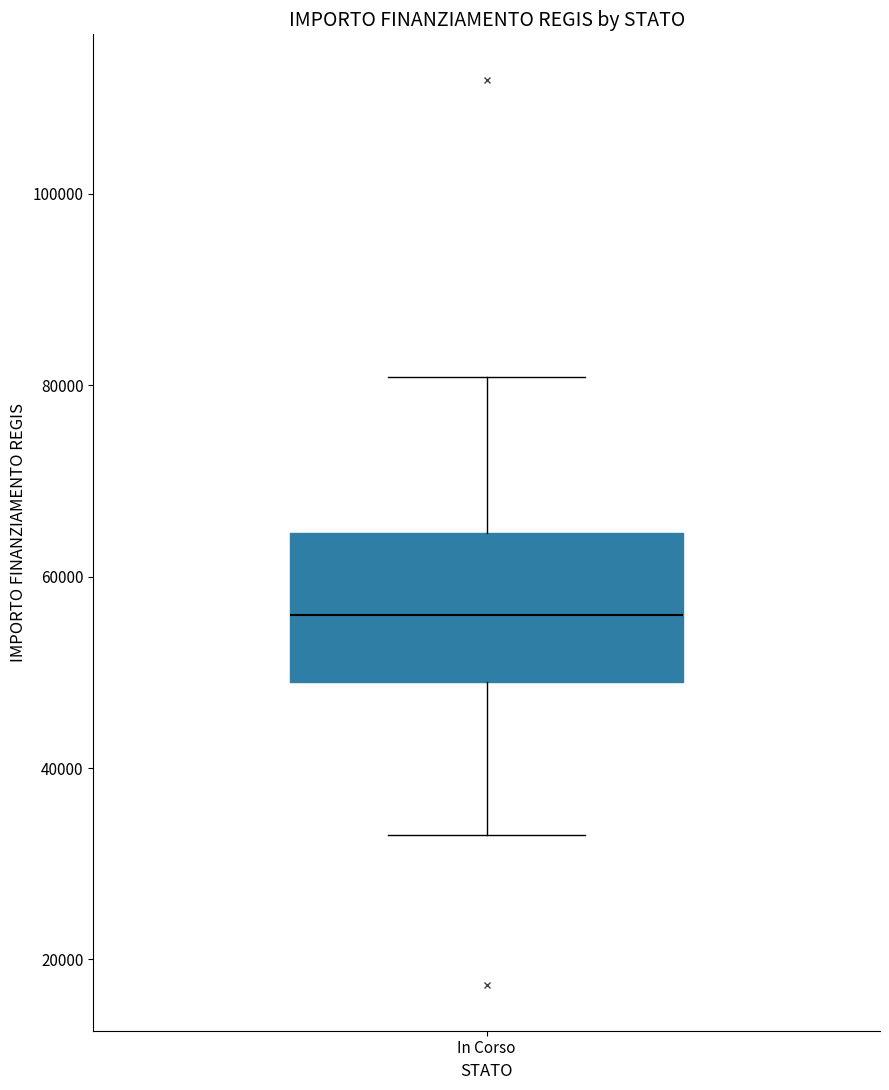

Read this box plot against the y-axis: the position of the median line, the range covered by the box, and the ends of both whiskers. The values are not printed on the chart, so give them approximately, as read against the axis.

median 56000, box 50000 to 64000, whiskers 32000 to 80000